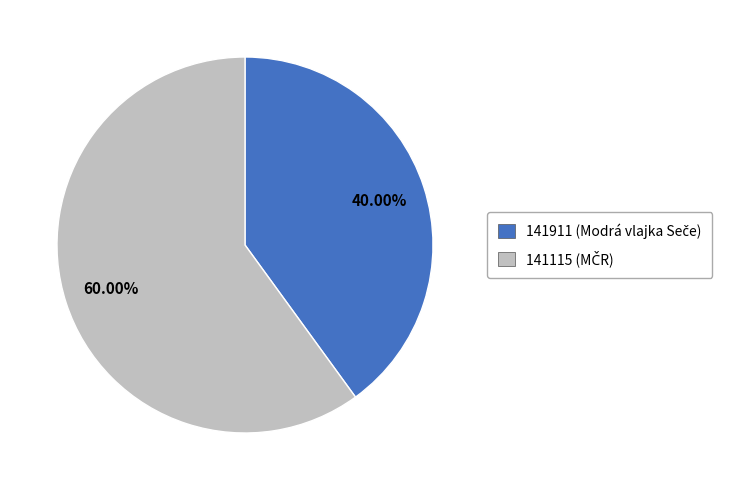

Is there any slice that represents more than half of the pie?

Yes